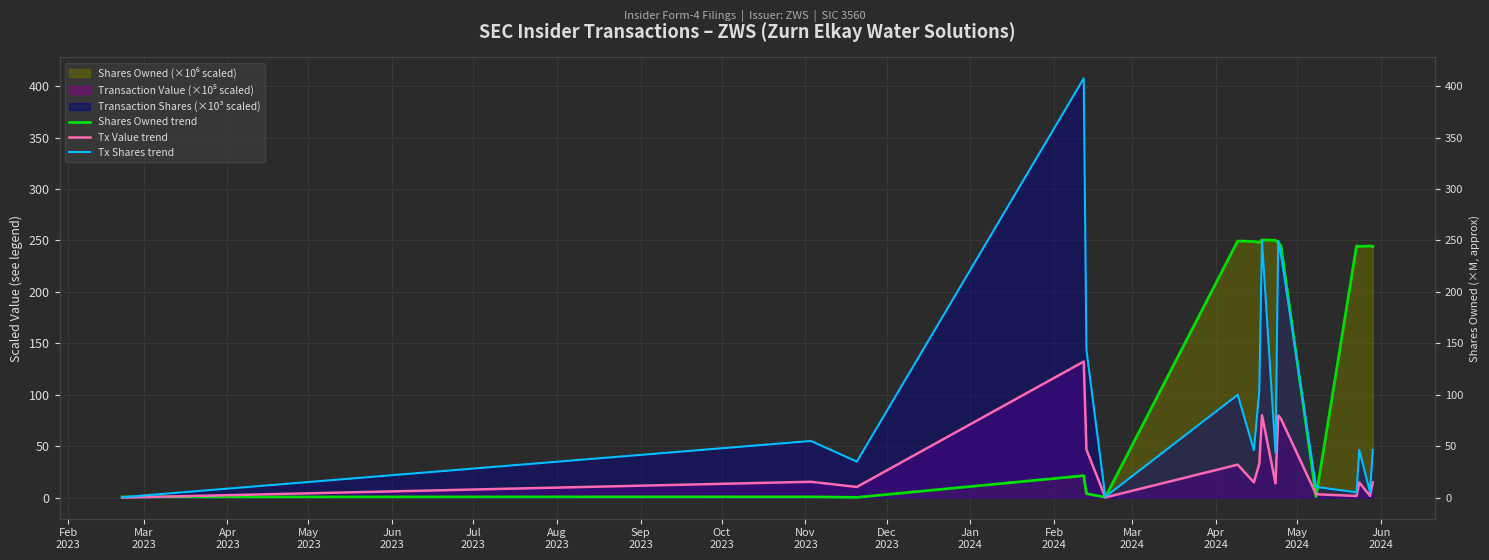

Which category has the lowest value across all series?

Feb
2023